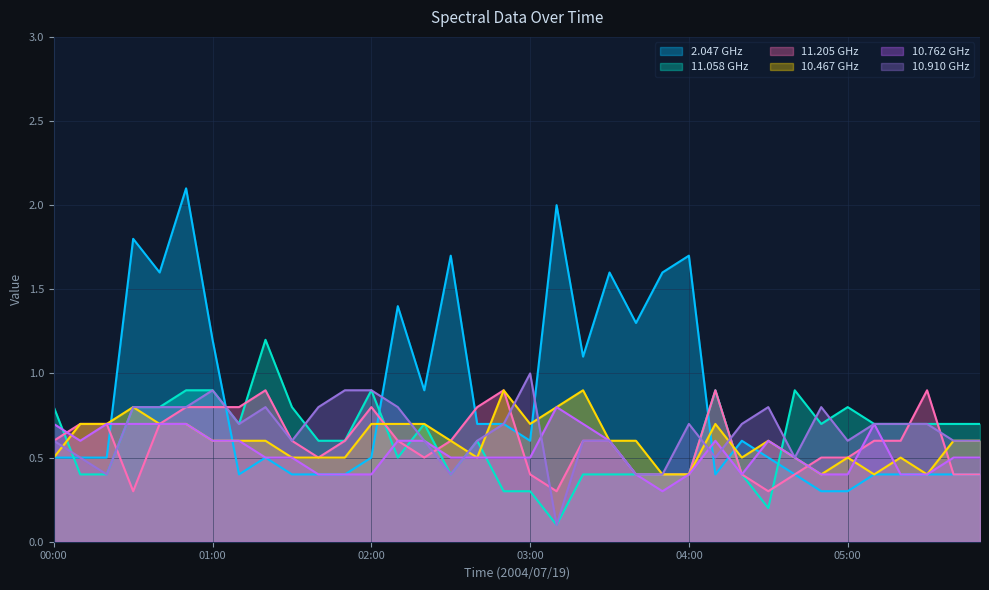

At how many categories does at least one series exceed 1?

13